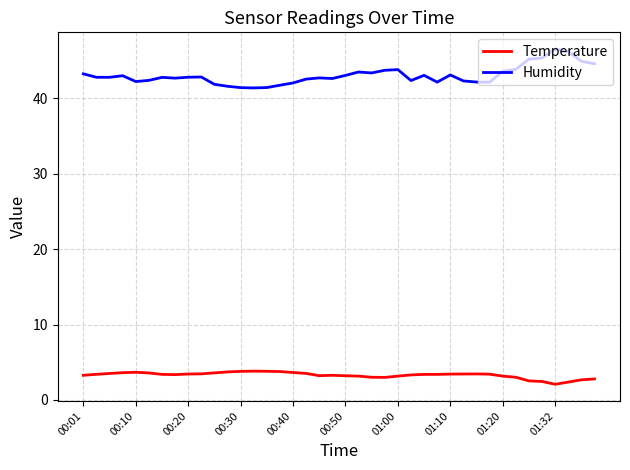

True or false: Temperature and Humidity cross at least once.

False